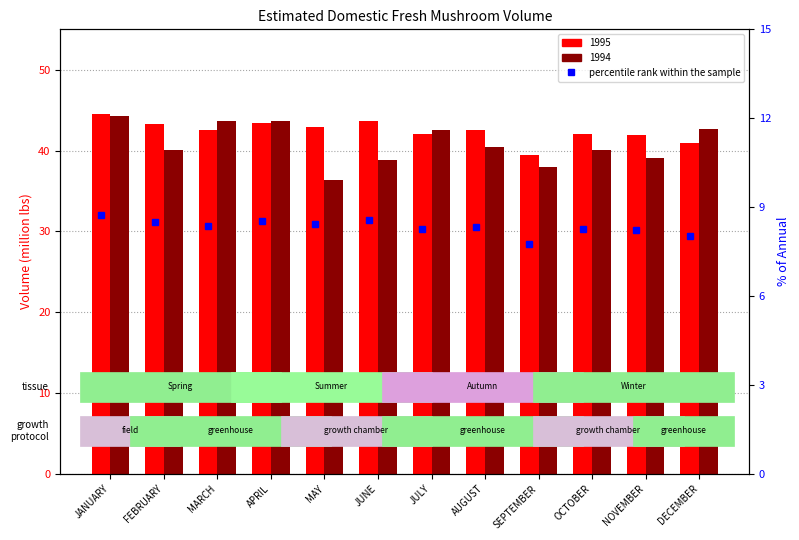

What is the smallest value displayed?

7.8